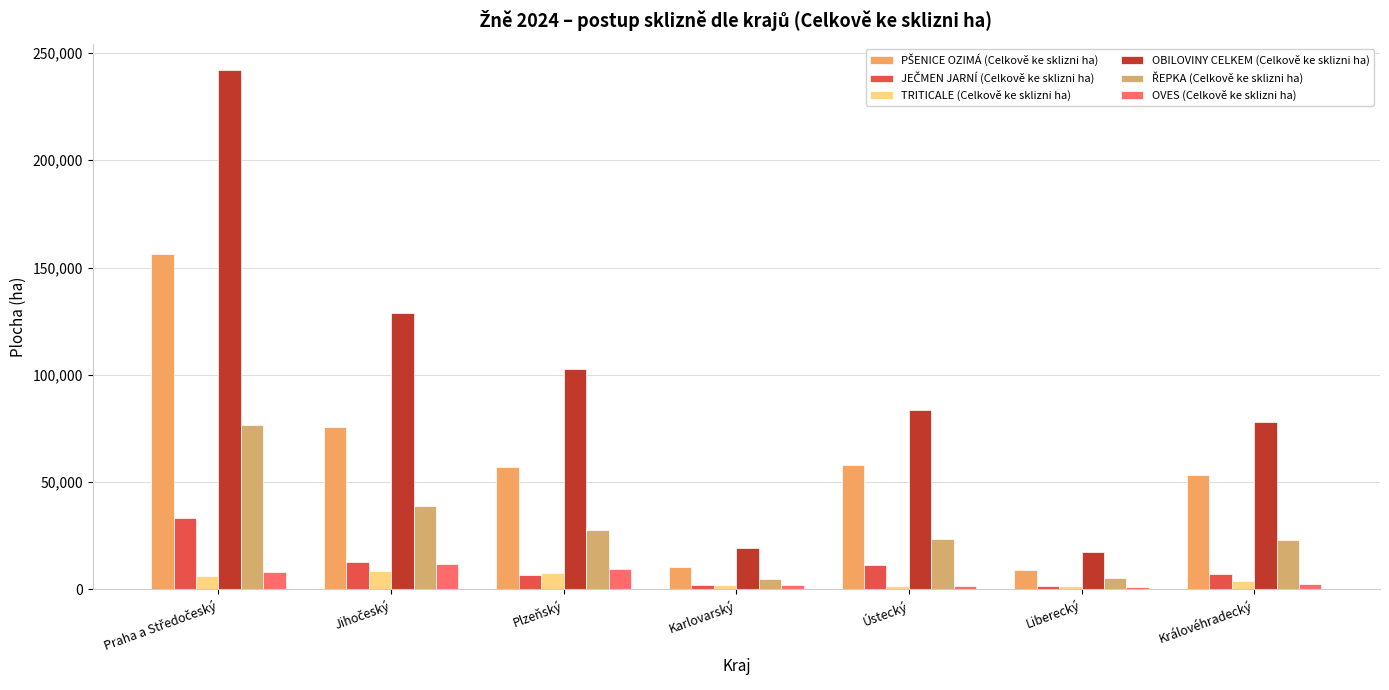

Rank the categories by JEČMEN JARNÍ (Celkově ke sklizni ha) value from highest to lowest.

Praha a Středočeský, Jihočeský, Ústecký, Královéhradecký, Plzeňský, Karlovarský, Liberecký